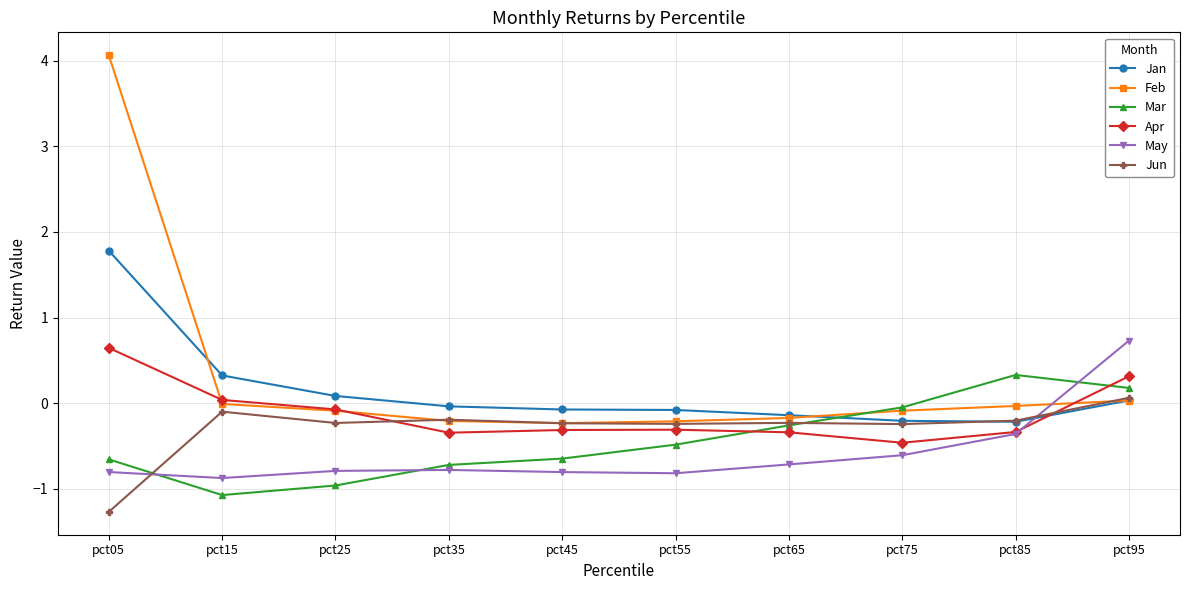

What is the total value across all series at pct25?

-2.1